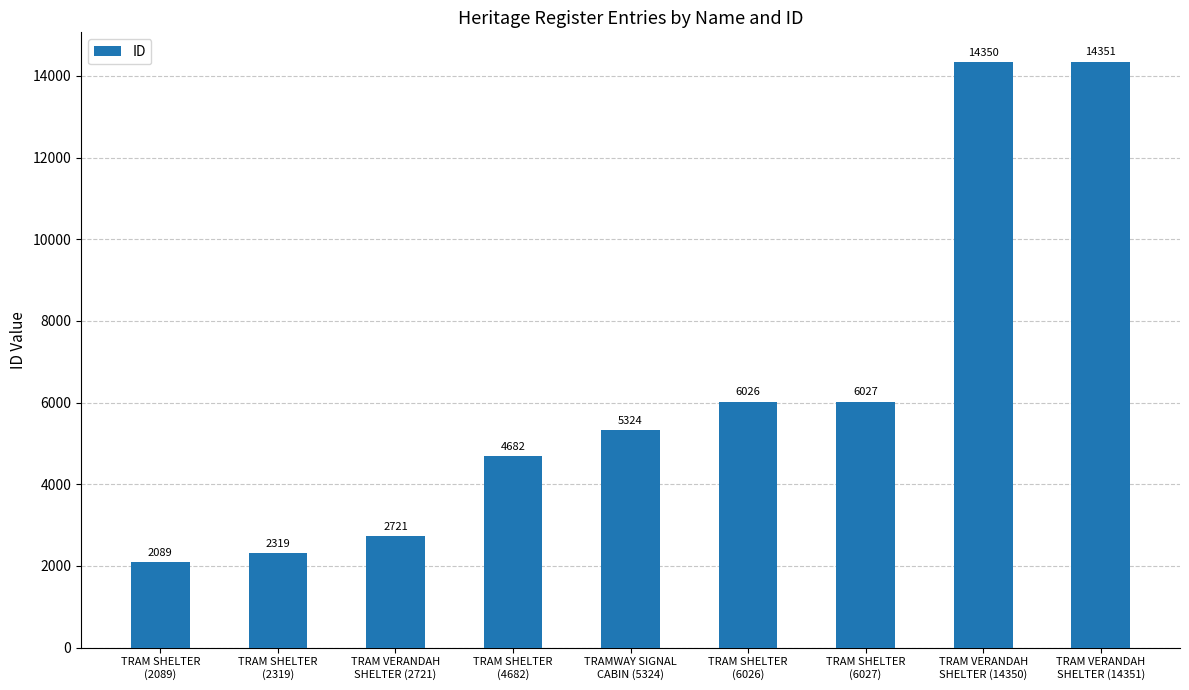

Which has a higher value, TRAM SHELTER
(4682) or TRAM SHELTER
(6026)?

TRAM SHELTER
(6026)